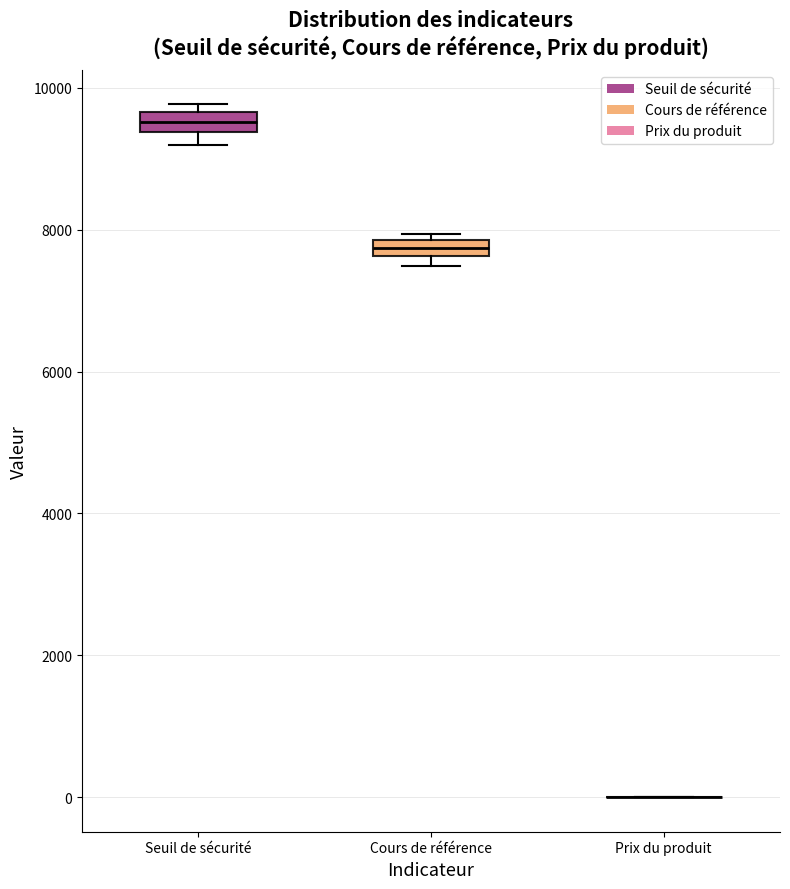

Where is the upper edge of the box for Seuil de sécurité on the y-axis? The values are not printed on the chart, so give them approximately, as read against the axis.

9600